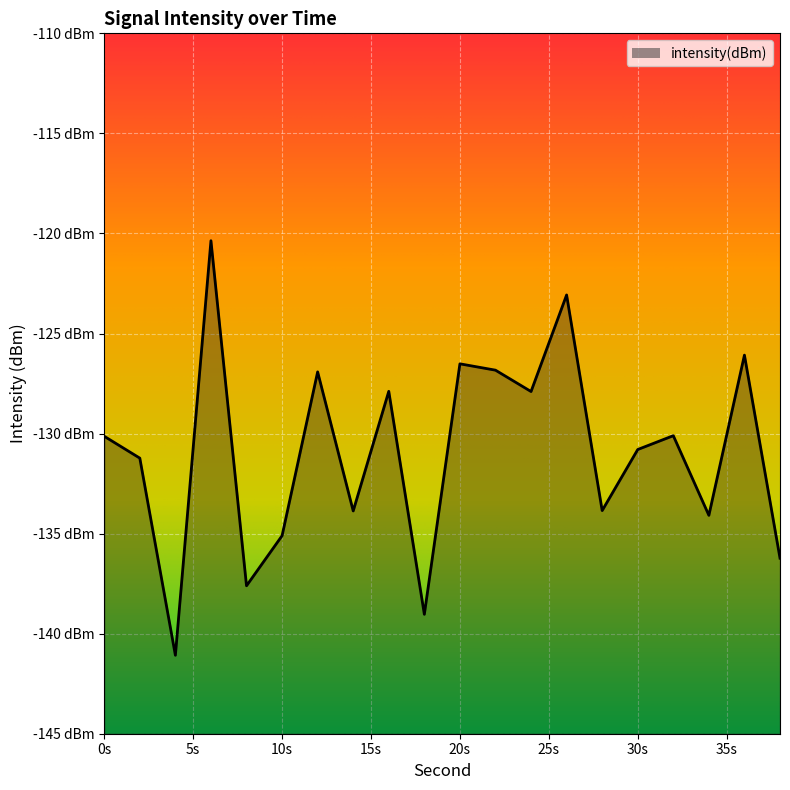

Does the chart display data point markers on the line(s)?

No